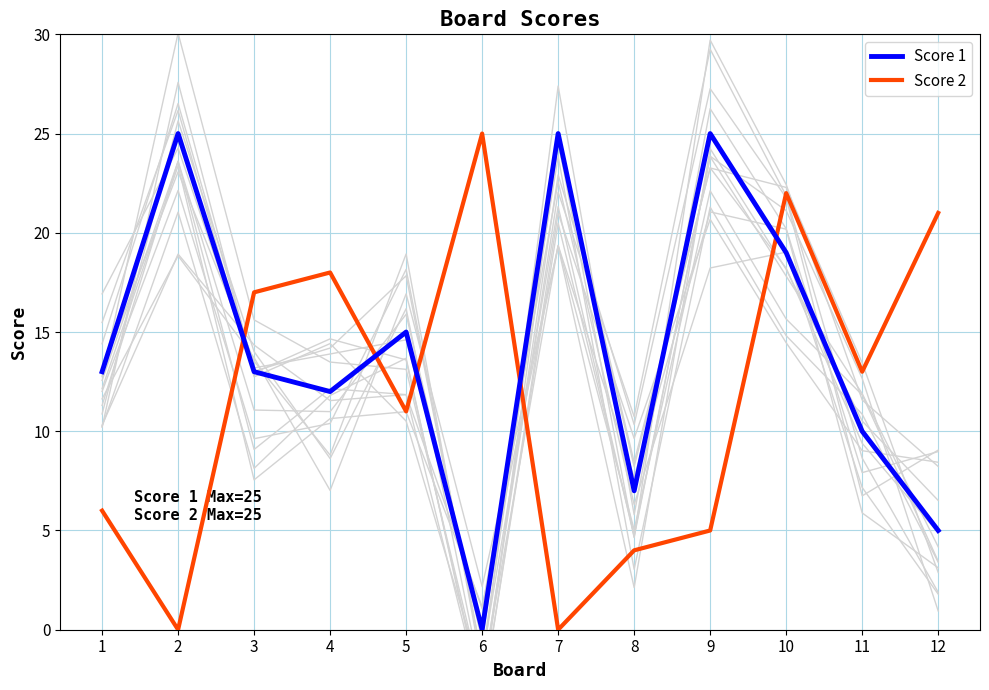

What is the maximum value shown in the chart?

25